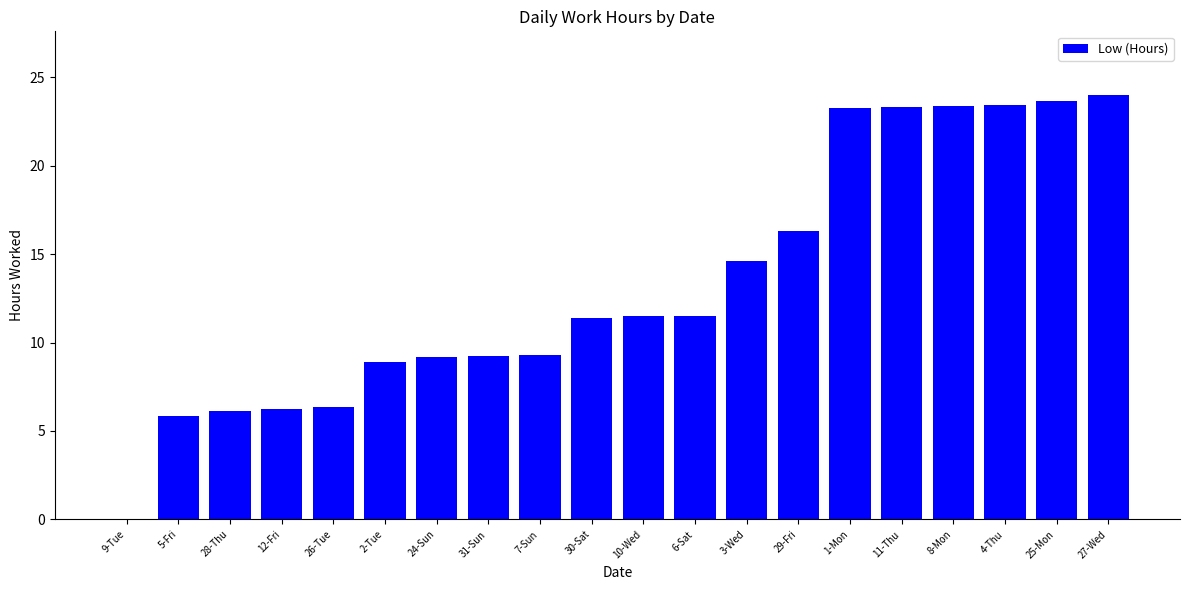

What is the sum of all values?

267.5